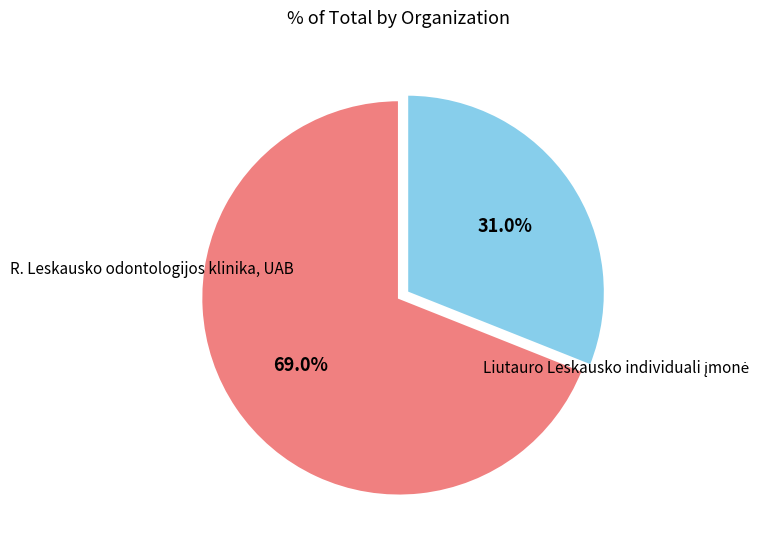

Which slice is the largest?

R. Leskausko odontologijos klinika, UAB